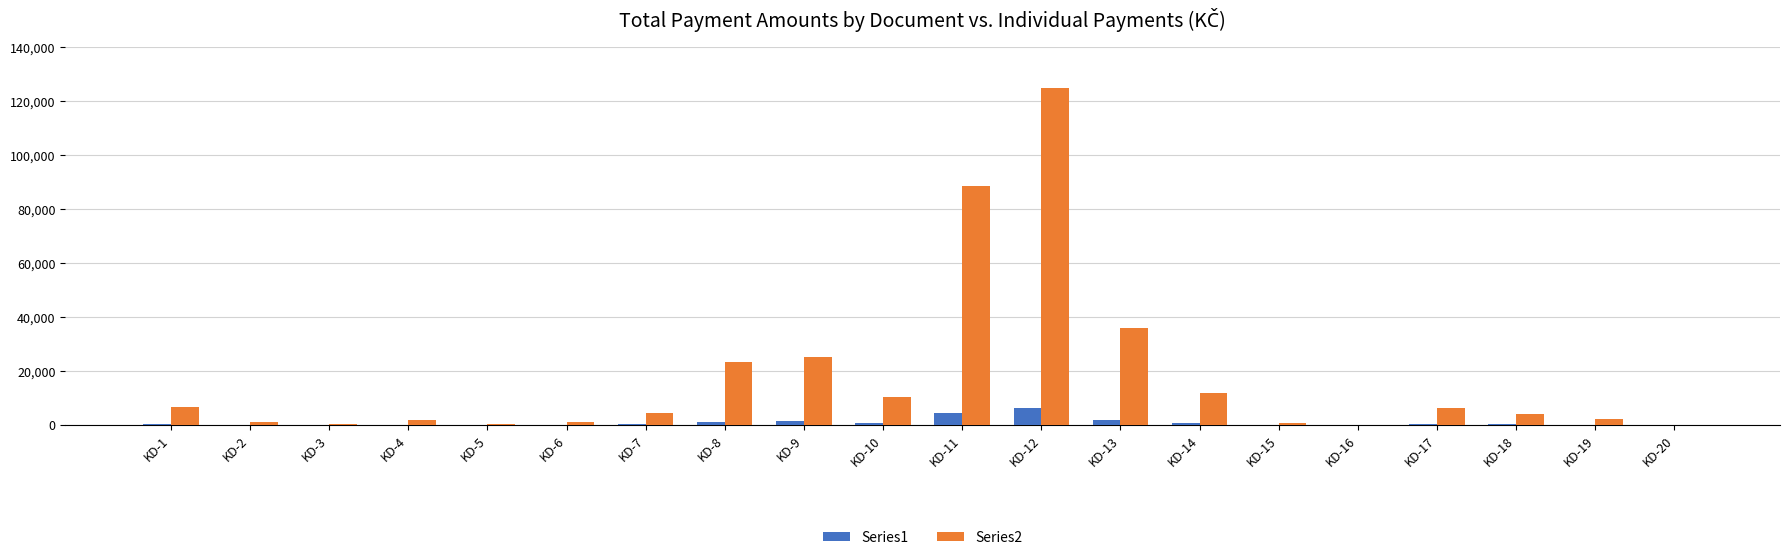

What is the average value of the Series1 series?

899.2